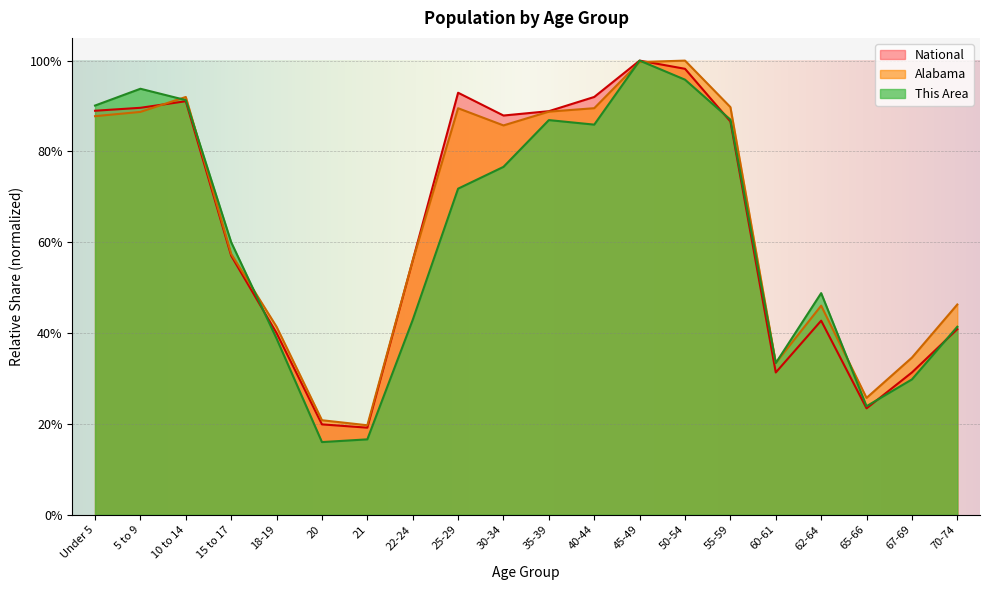

At which label is Alabama closest to 0?

21